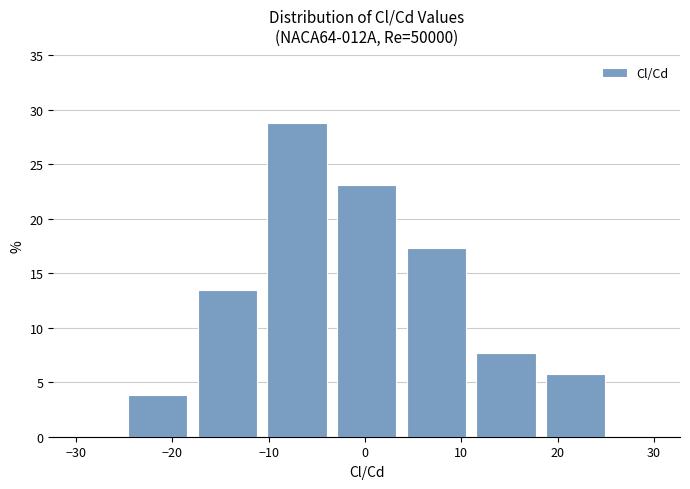

Over which range of the x-axis is the bar tallest?

-11 to -3